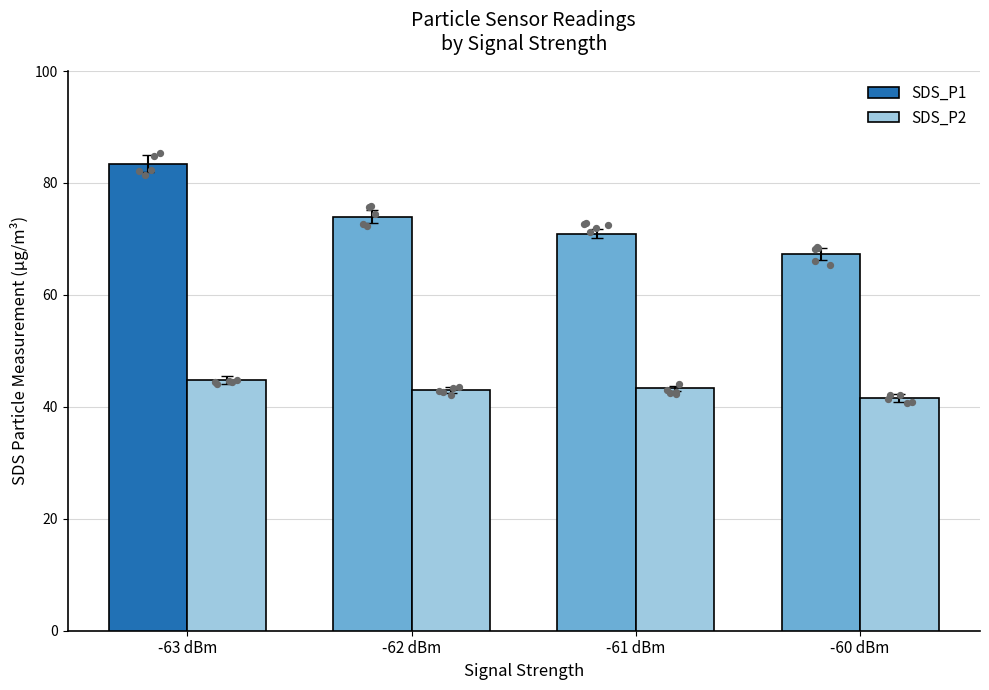

Which series contains the lowest Y value?

SDS_P2